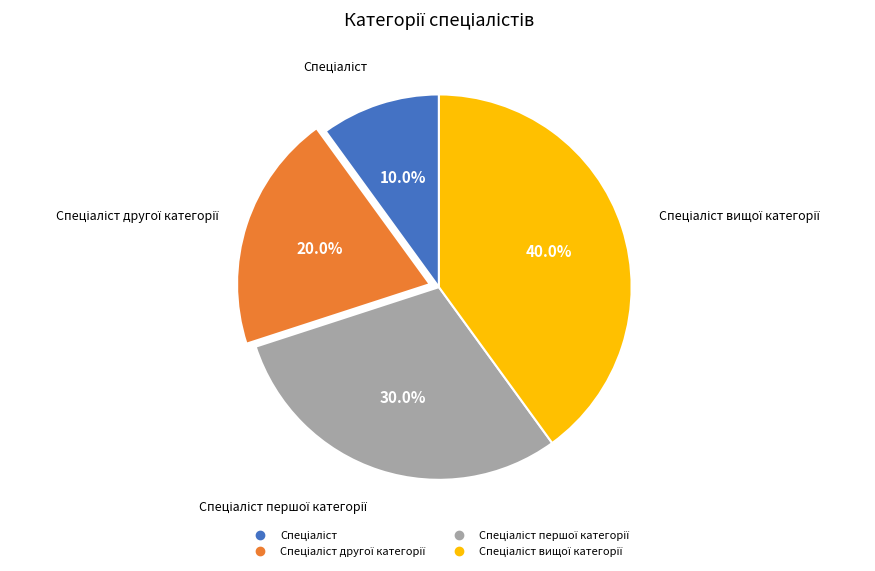

Is there any slice that represents more than half of the pie?

No